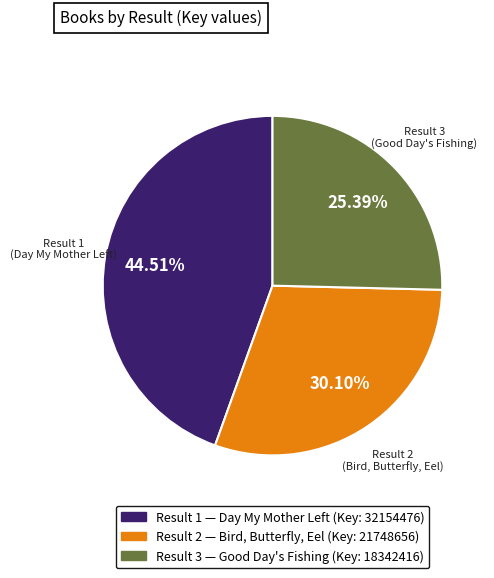

Is there any slice that represents more than half of the pie?

No